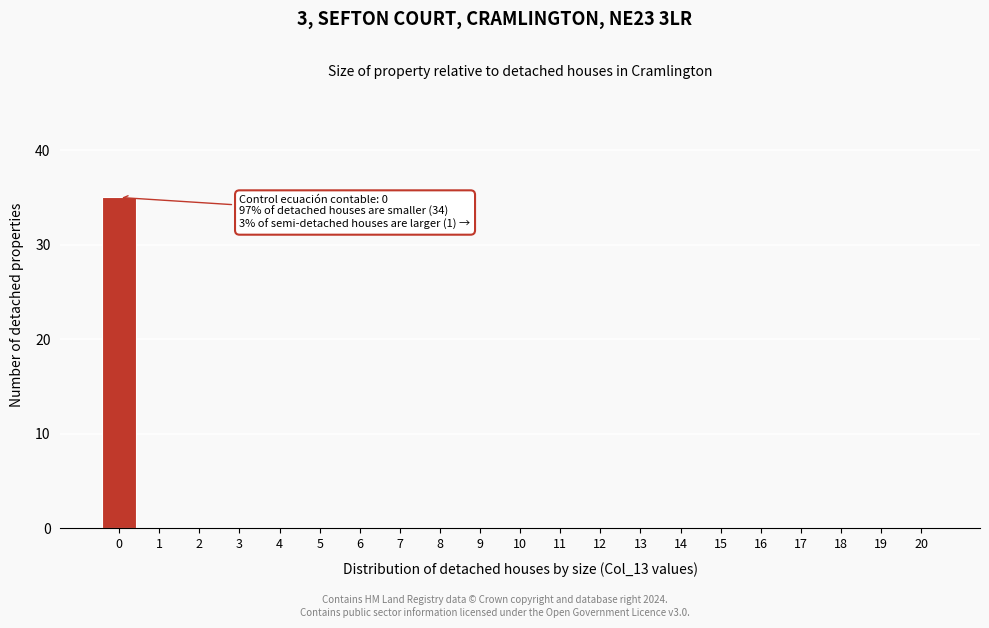

Reading left to right, what are all the values shown in this chart?

0=35	1=0	2=0	3=0	4=0	5=0	6=0	7=0	8=0	9=0	10=0	11=0	12=0	13=0	14=0	15=0	16=0	17=0	18=0	19=0	20=0